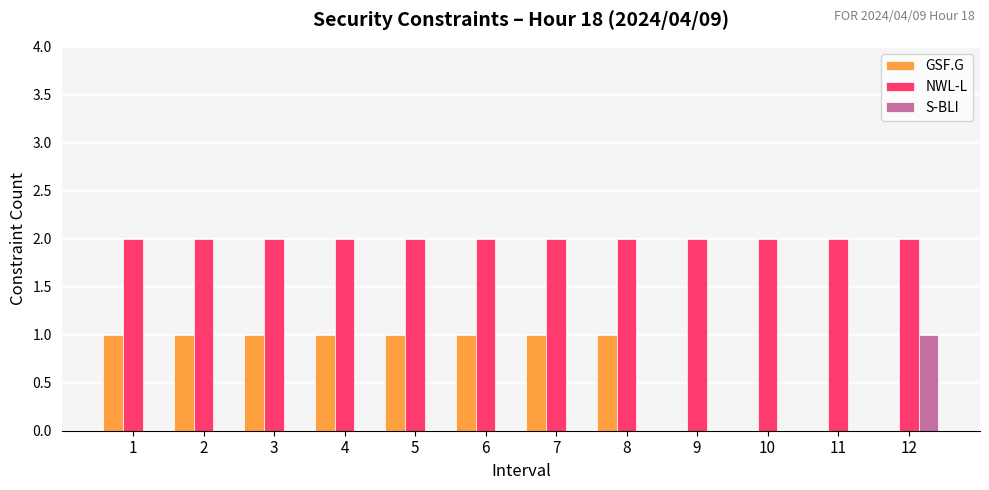

How many groups of bars are there?

12